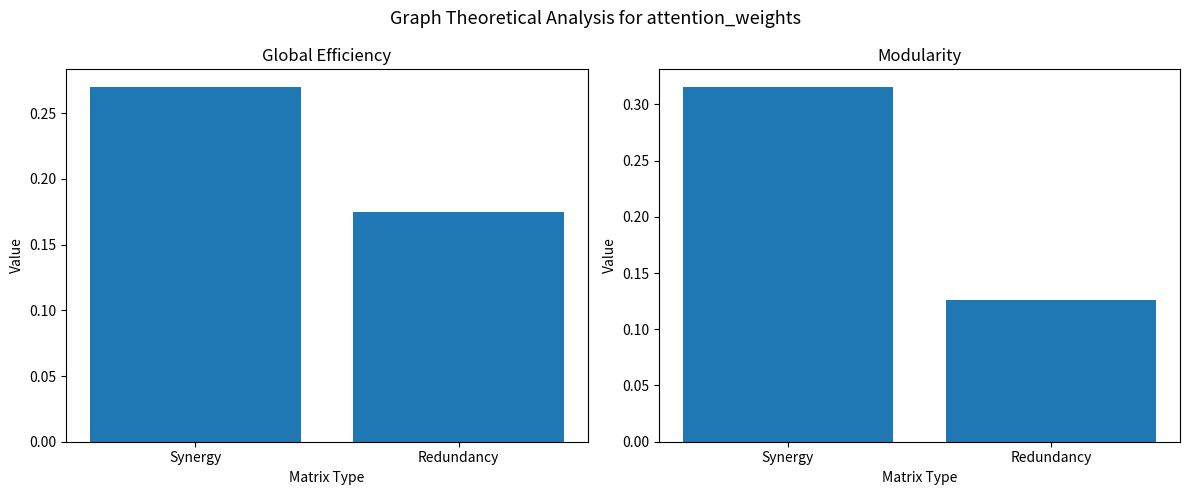

At Redundancy, list the series in order from smallest to largest.

condAB, value